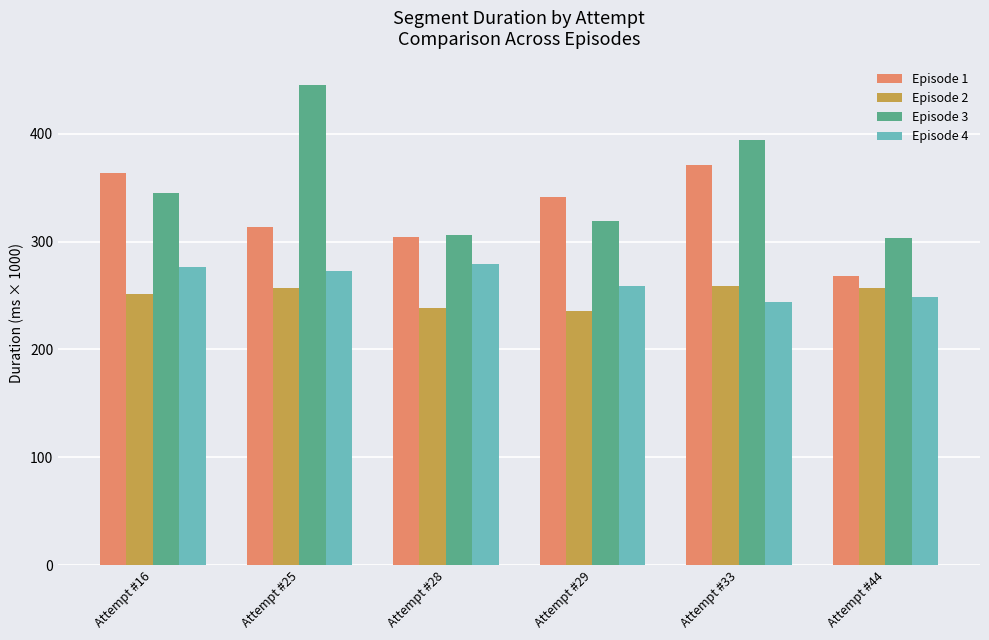

At how many categories does at least one series exceed 444?

1